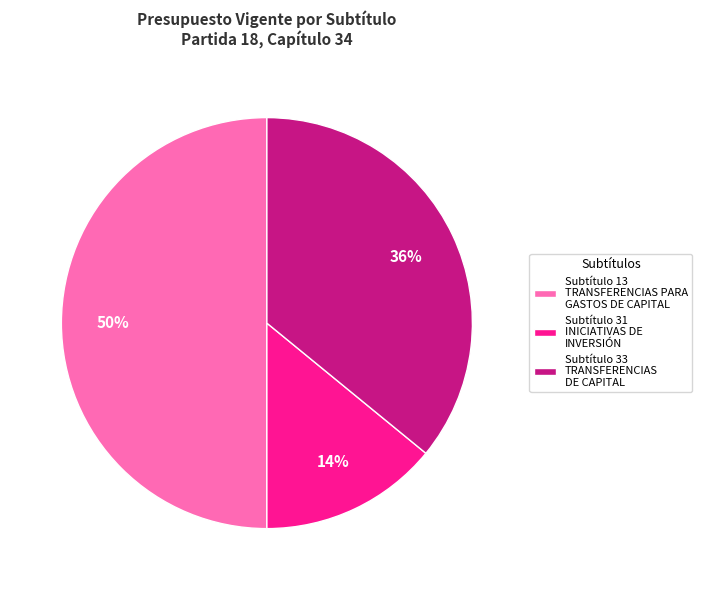

To the nearest percent, what percentage of the pie is Subtítulo 13 TRANSFERENCIAS PARA GASTOS DE CAPITAL?

50%